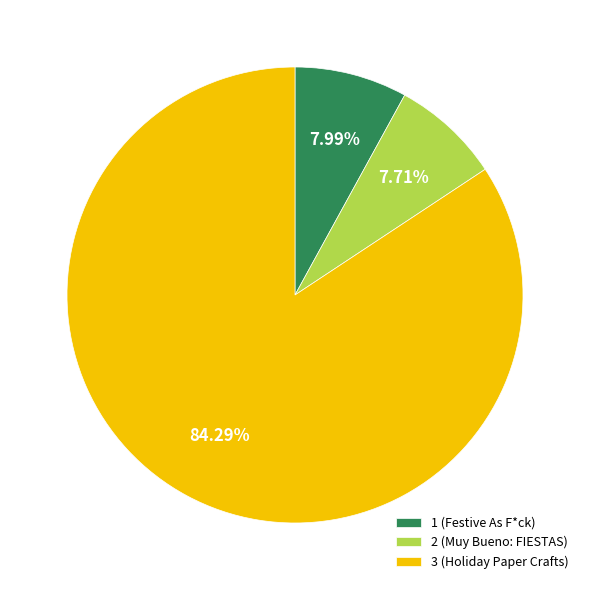

Approximately how many times larger is the value at 3 (Holiday Paper Crafts) compared to 2 (Muy Bueno: FIESTAS)?

10.9